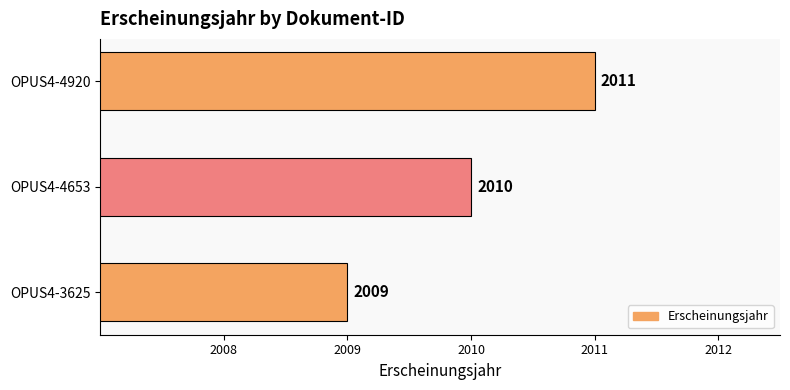

True or false: the data shows 678 at OPUS4-4920.

False